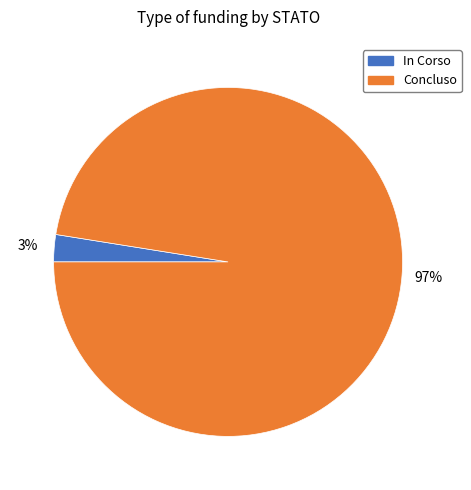

Is there any slice that represents more than half of the pie?

Yes